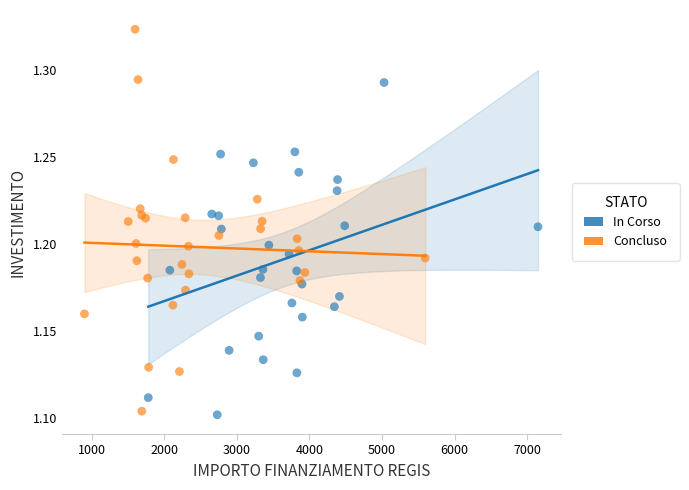

Which series contains the lowest Y value?

In Corso